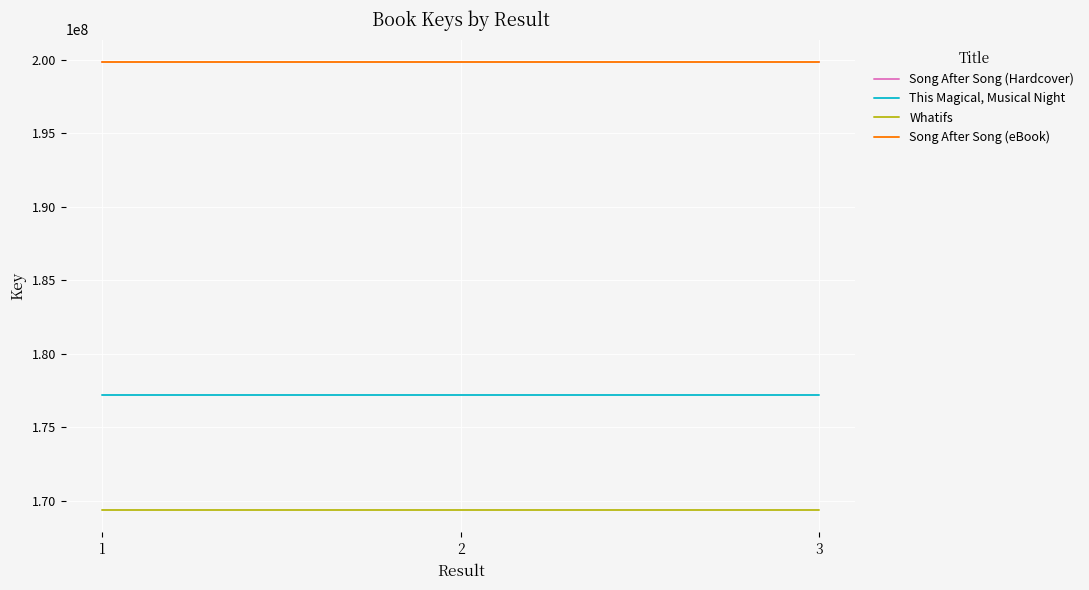

Is this an area chart (filled region under the line)?

No